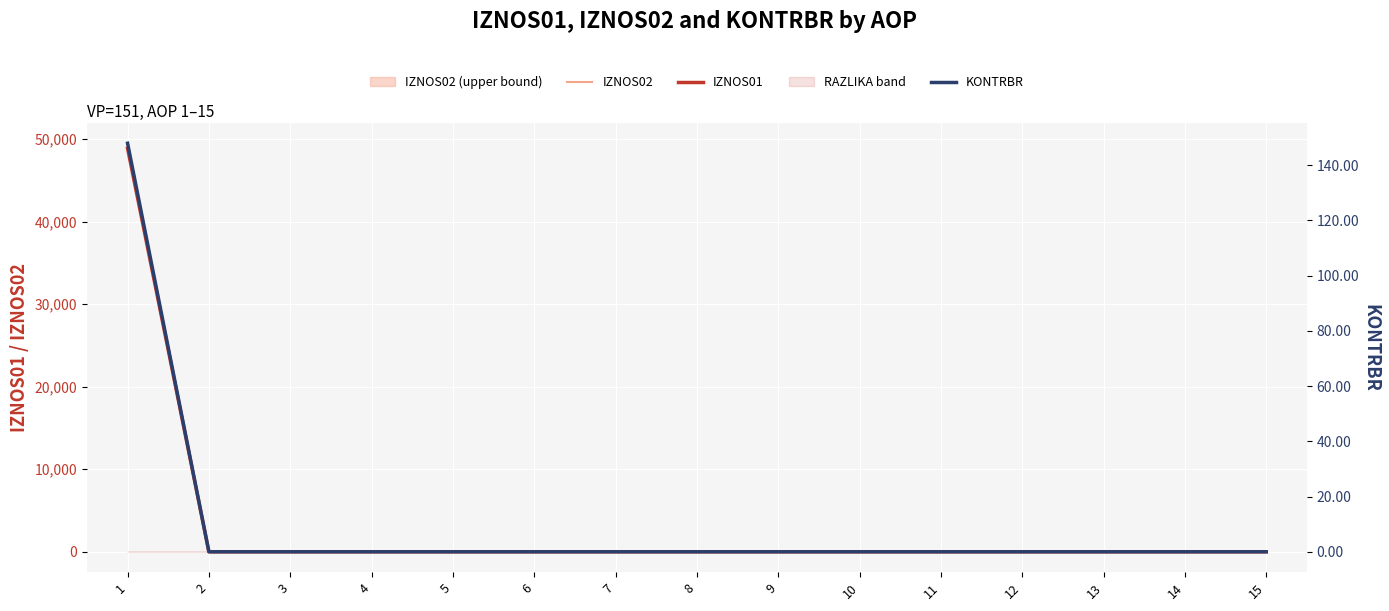

At how many categories does at least one series exceed 16159?

1